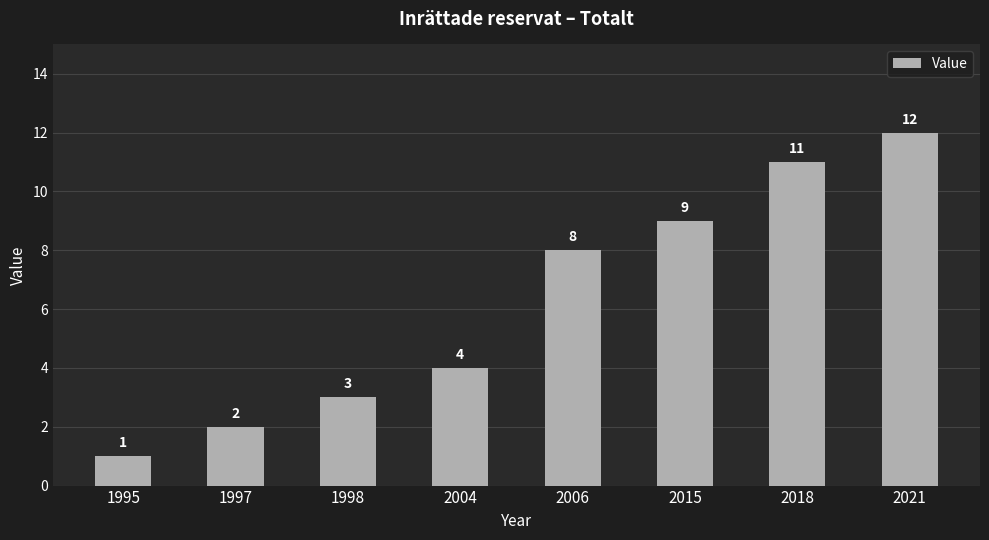

Reading left to right, what are all the values shown in this chart?

1995=1	1997=2	1998=3	2004=4	2006=8	2015=9	2018=11	2021=12